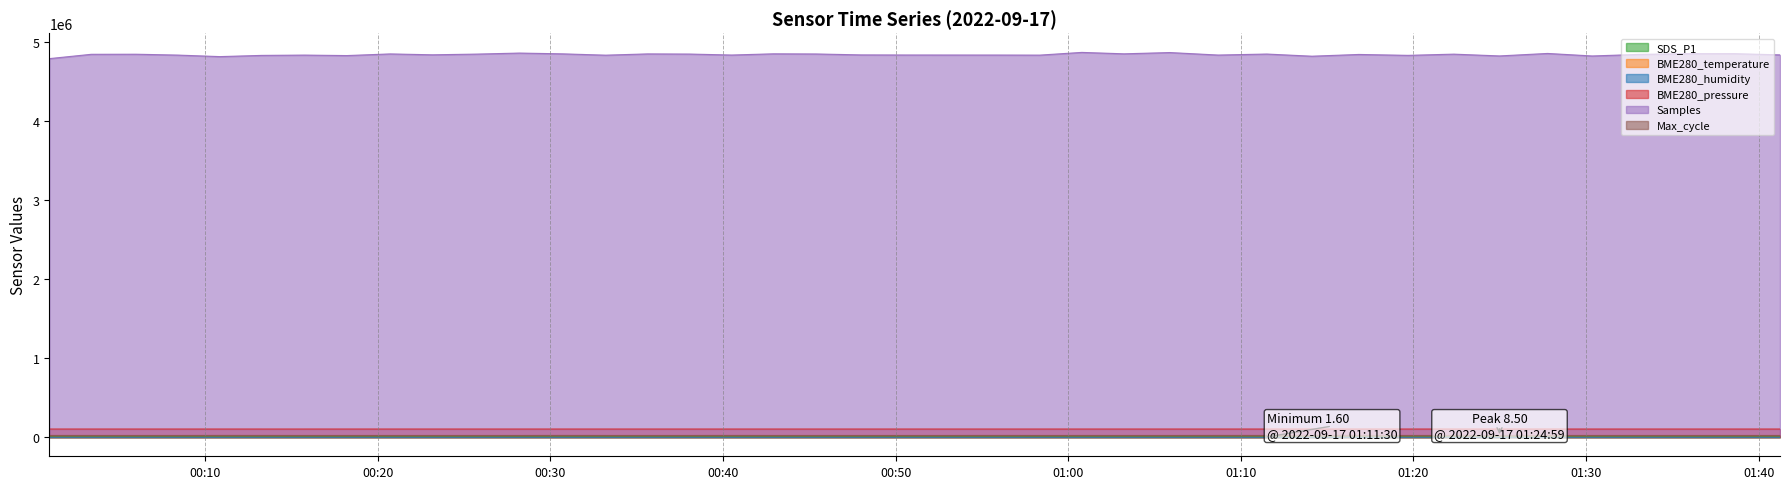

True or false: BME280_humidity has a value of 47.1 at 18.

False